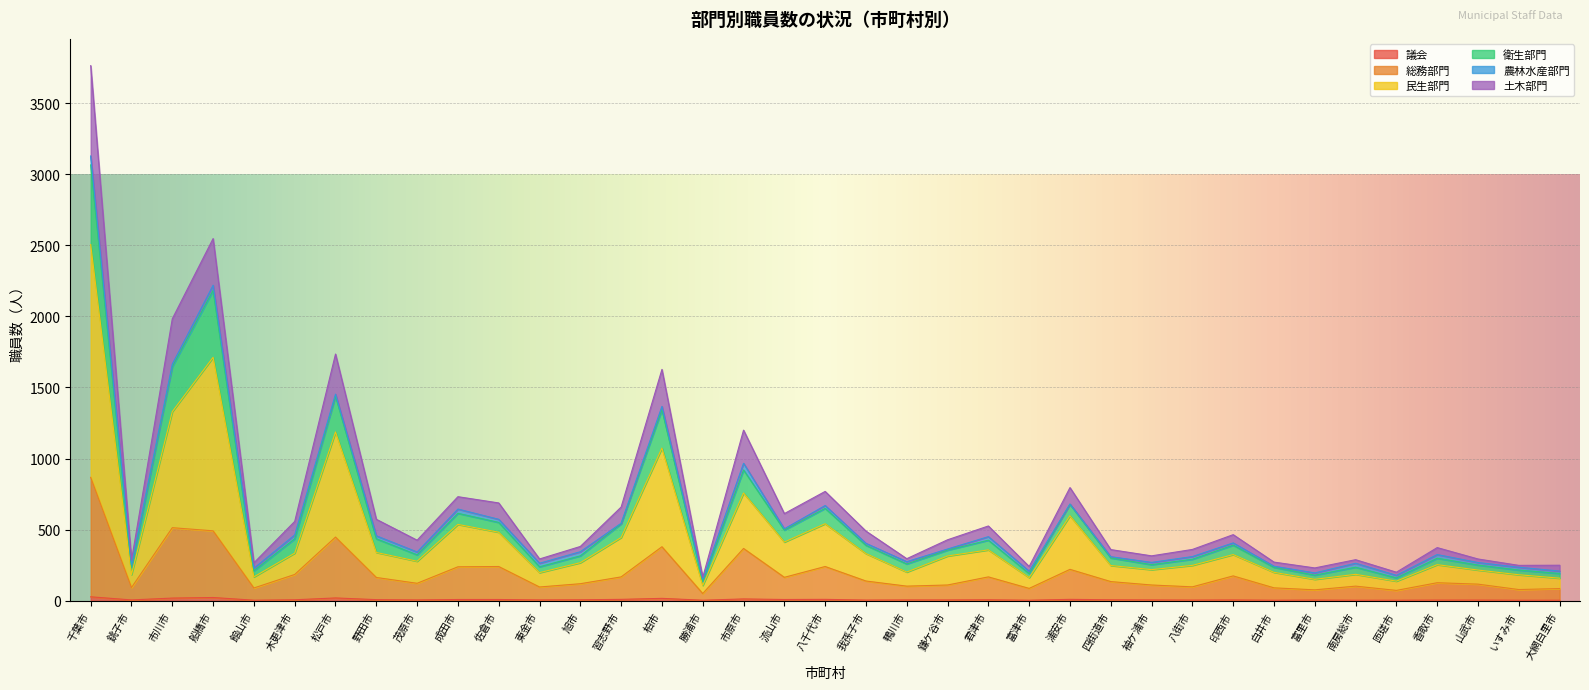

At which label does 衛生部門 reach its peak?

千葉市